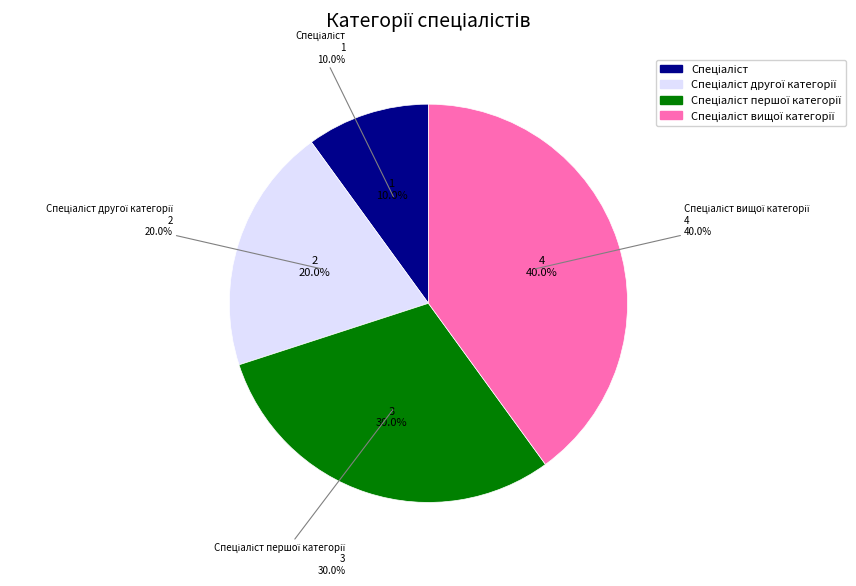

Is the sum of Спеціаліст другої категорії and Спеціаліст першої категорії greater than half?

No